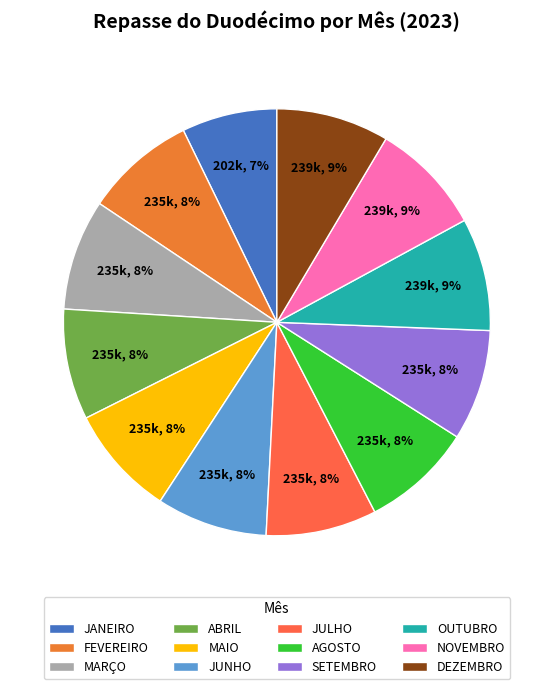

How much of the chart is everything except NOVEMBRO?

91.5%